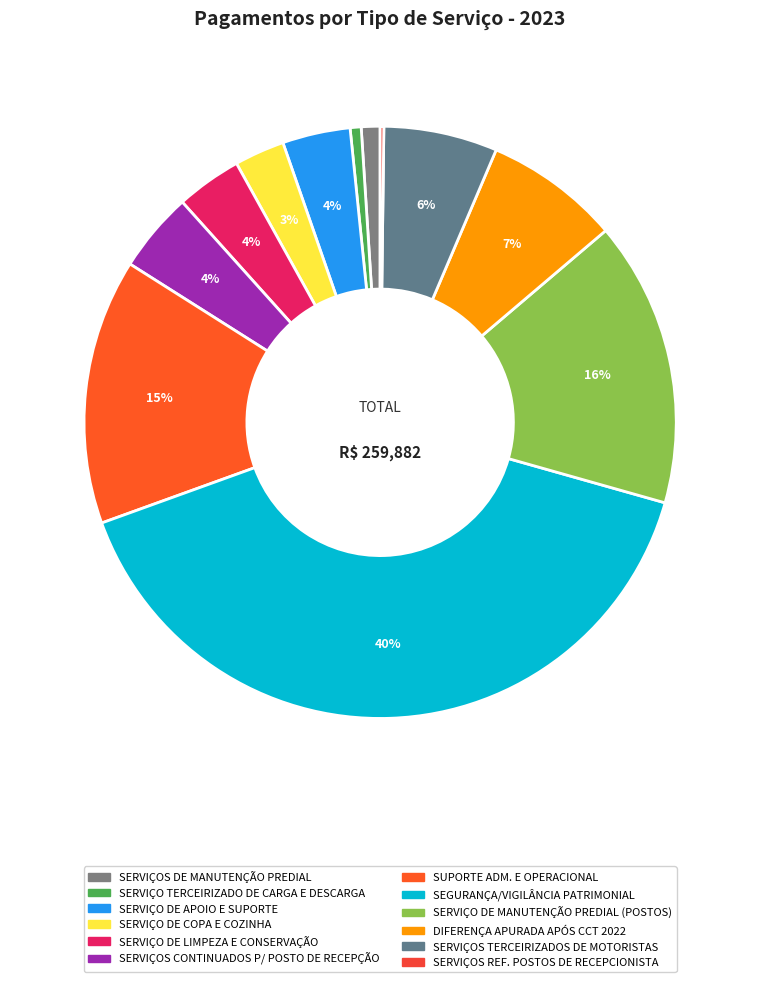

Does SERVIÇOS CONTINUADOS P/ POSTO DE RECEPÇÃO account for over 50% of the chart?

No